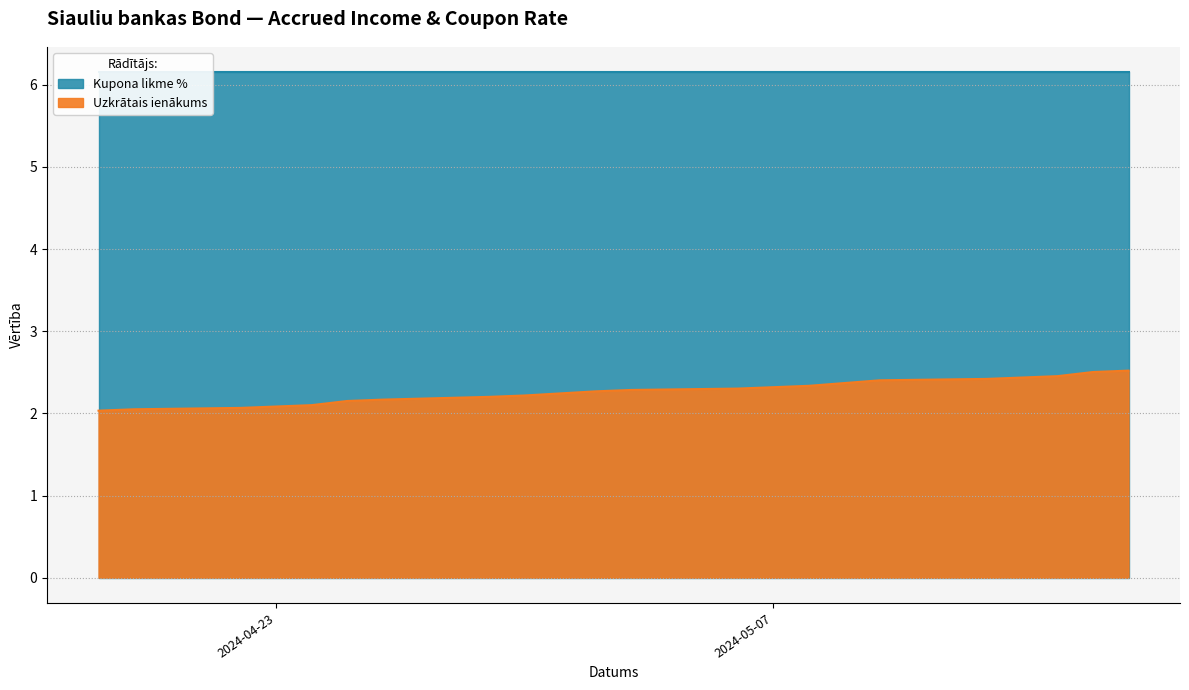

What is the highest value of the Uzkrātais ienākums series?

2.5